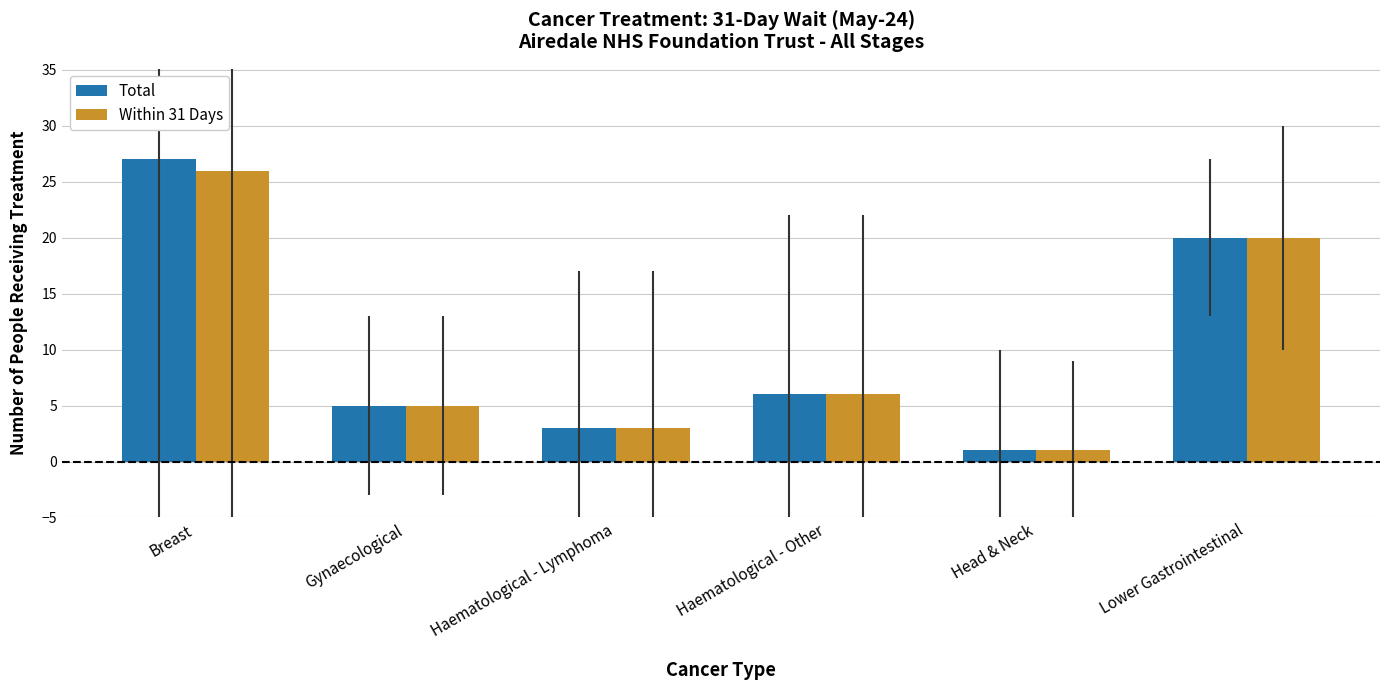

What is the greatest value displayed?

27